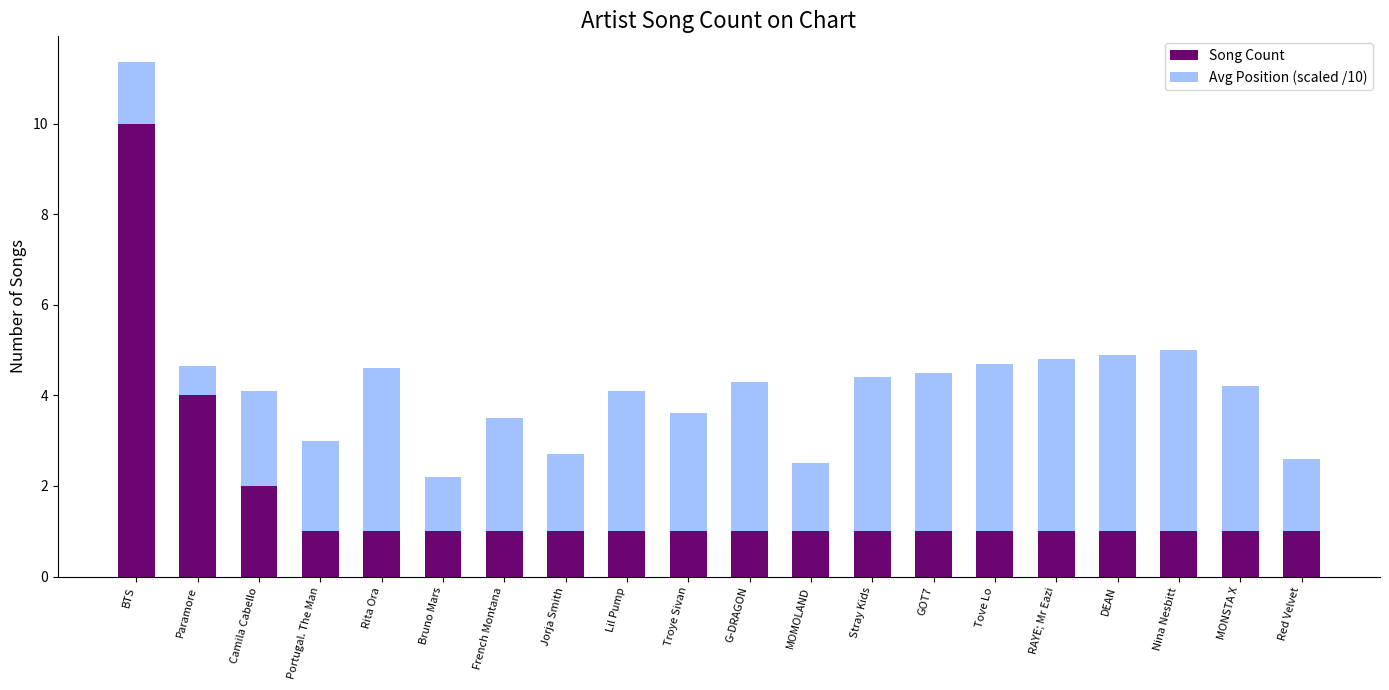

True or false: Song Count has a value of 1.0 at Tove Lo.

True